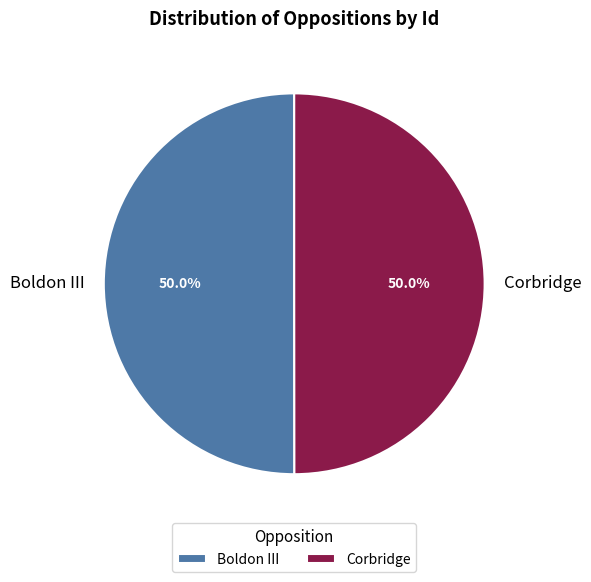

Approximately how many times larger is the value at Corbridge compared to Boldon III?

1.0